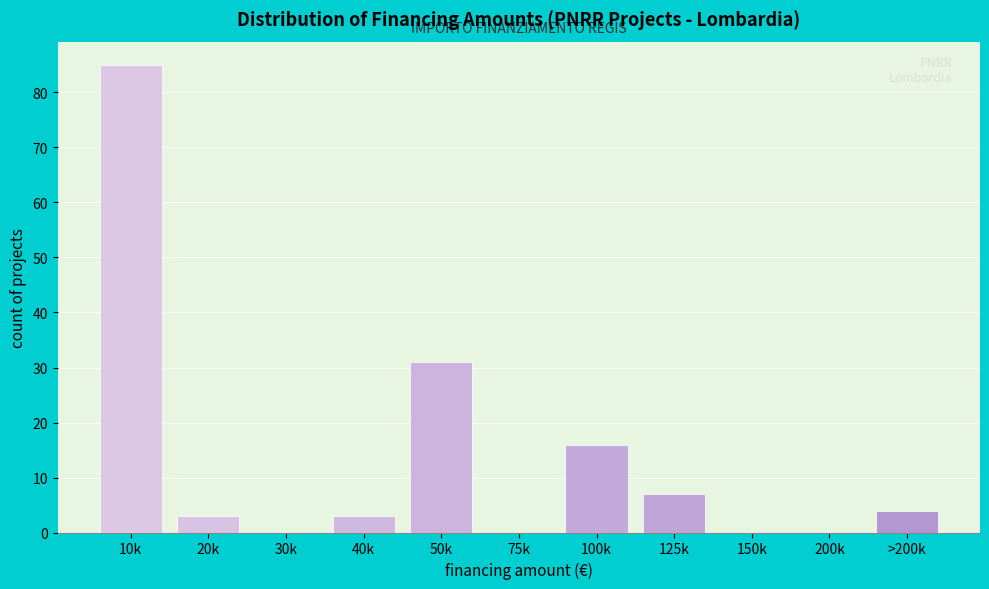

Reading left to right, extract all data points from this chart.

10k=85	20k=3	30k=0	40k=3	50k=31	75k=0	100k=16	125k=7	150k=0	200k=0	>200k=4